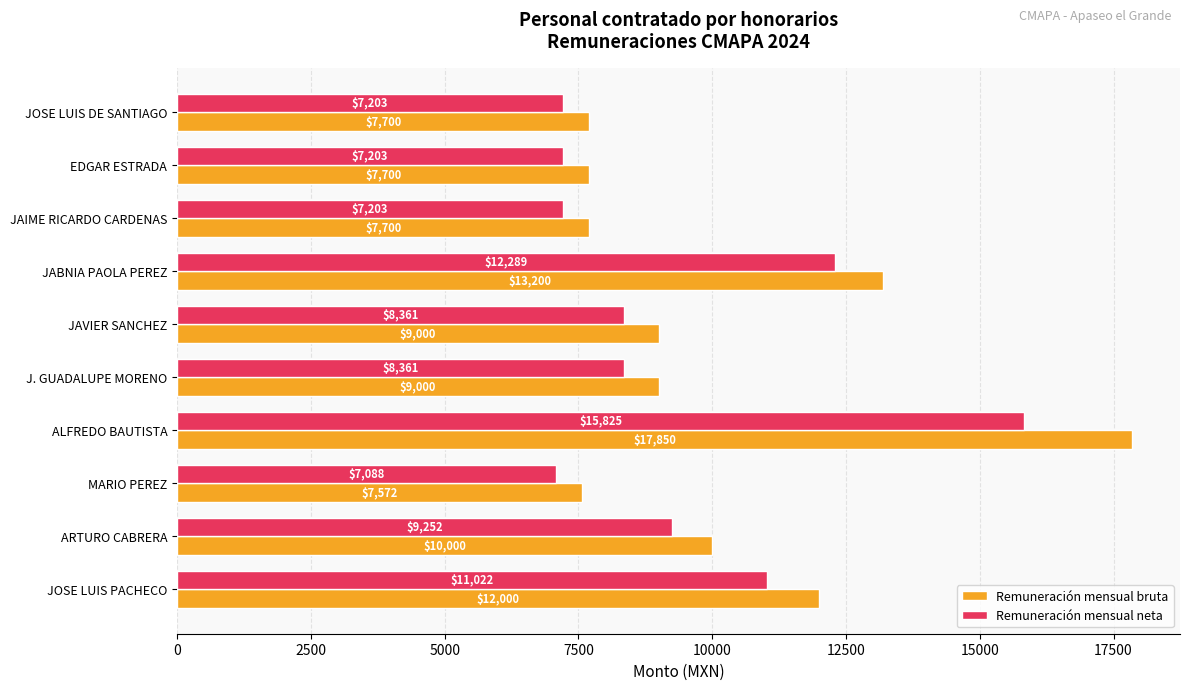

Count the number of categories in the chart.

10